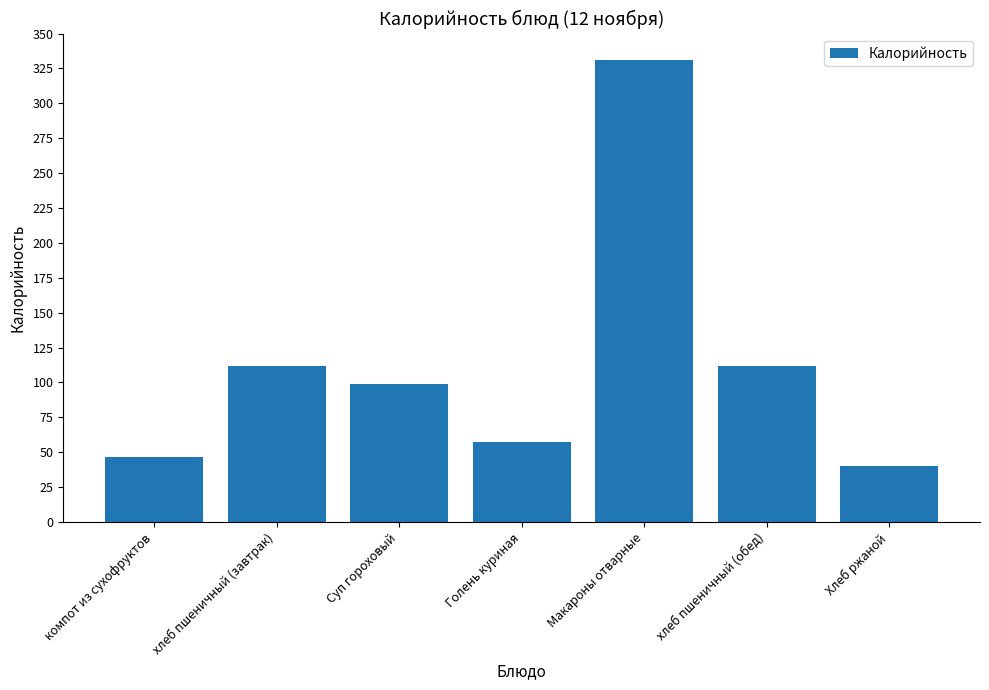

Is it true that the value at хлеб пшеничный (обед) is 112.0?

True